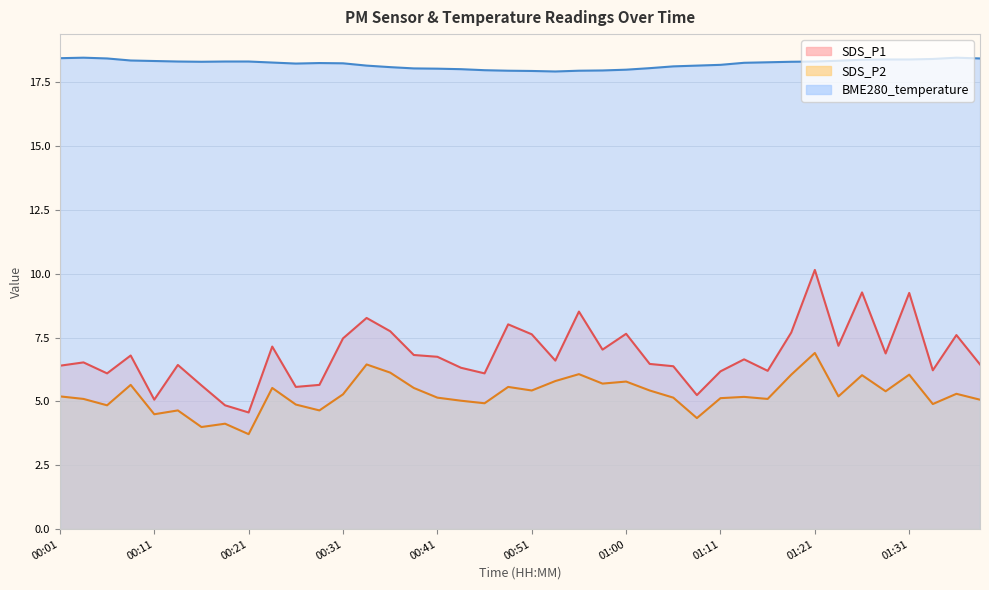

What is the difference between the second highest and minimum values in the BME280_temperature series?

0.5